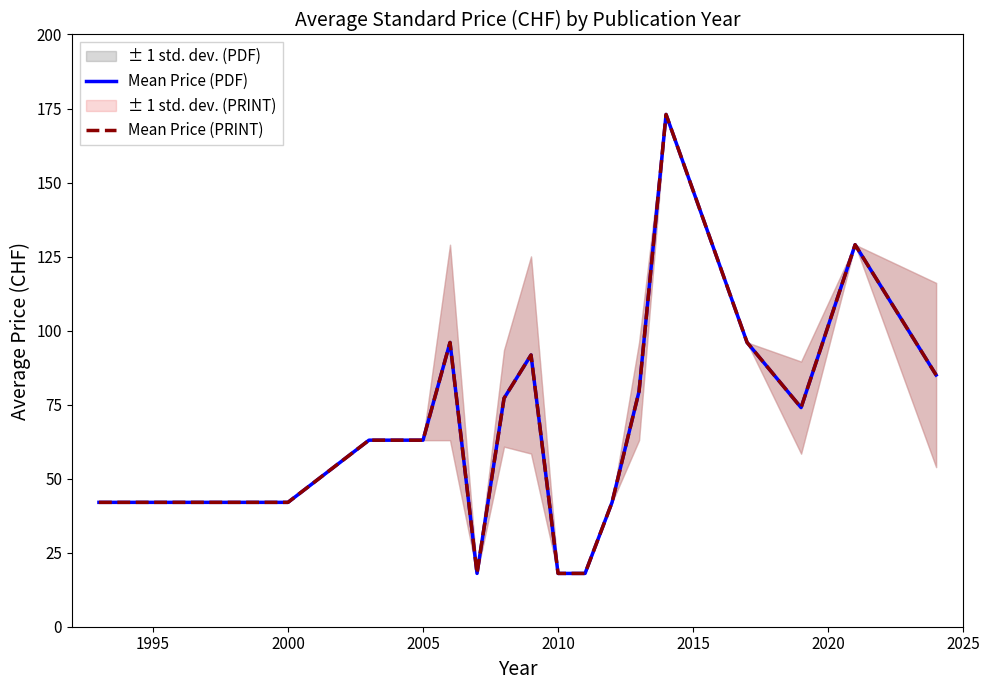

Is the value of Mean Price (PRINT) at 13 greater than the value of Mean Price (PDF) at 9?

Yes